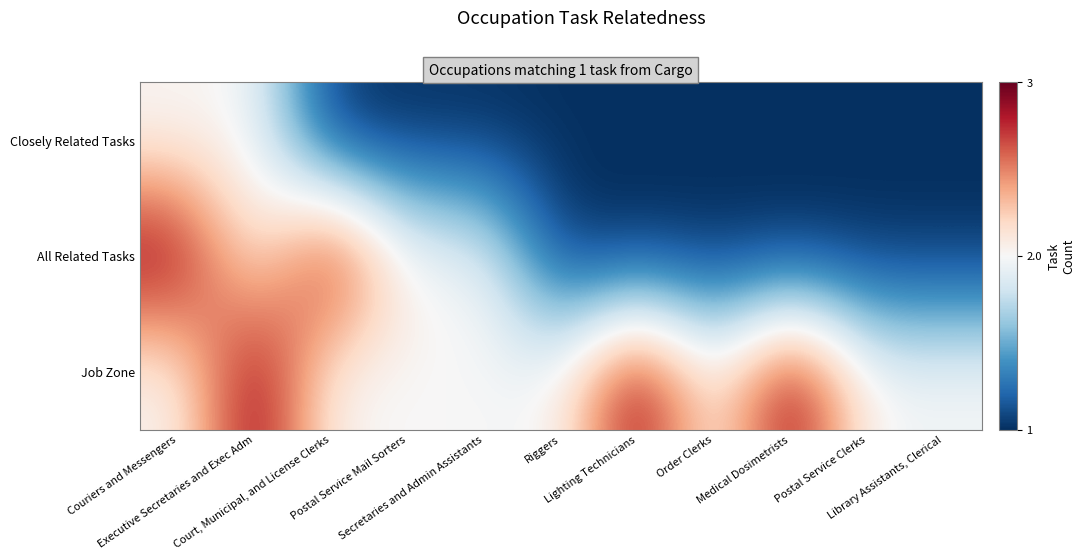

At how many categories does at least one series exceed 0?

5